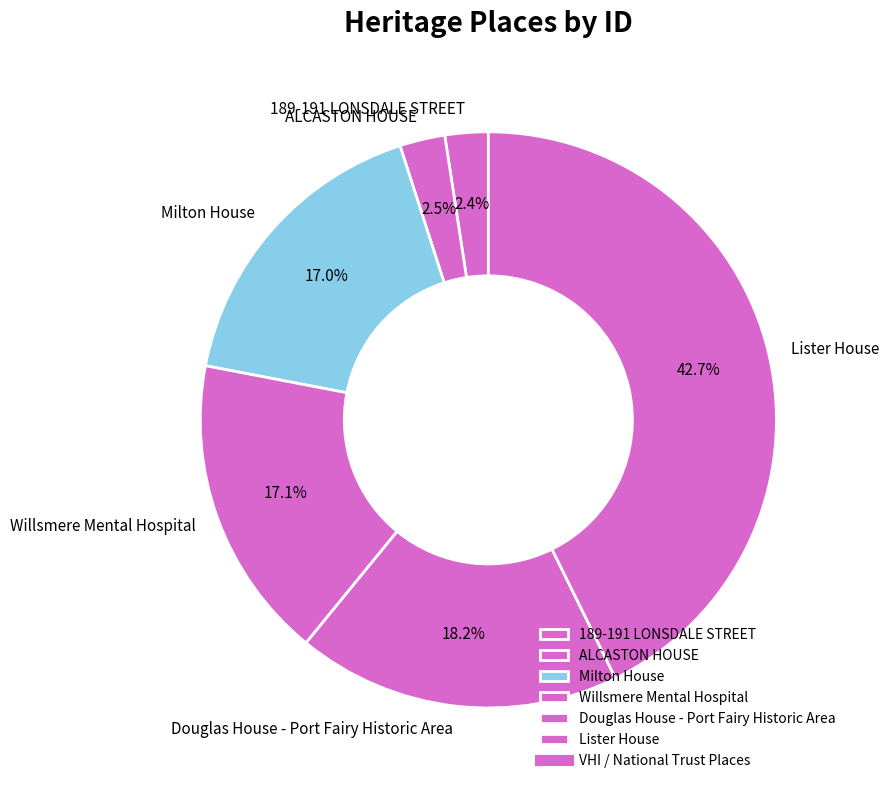

Approximately how many times larger is the value at Douglas House - Port Fairy Historic Area compared to Willsmere Mental Hospital?

1.1